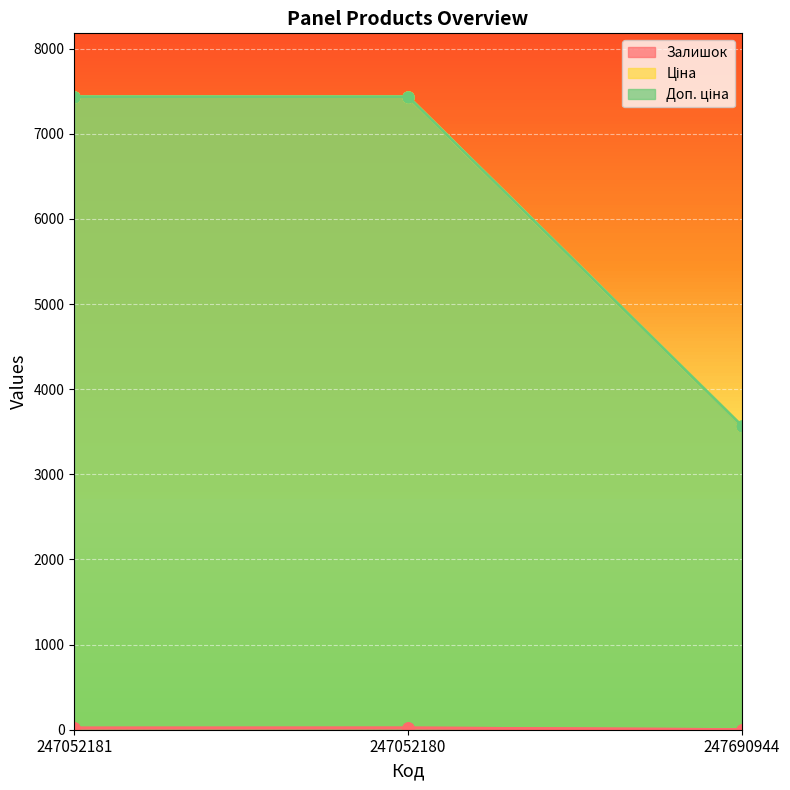

Read the Ціна value at 247052181.

7436.2